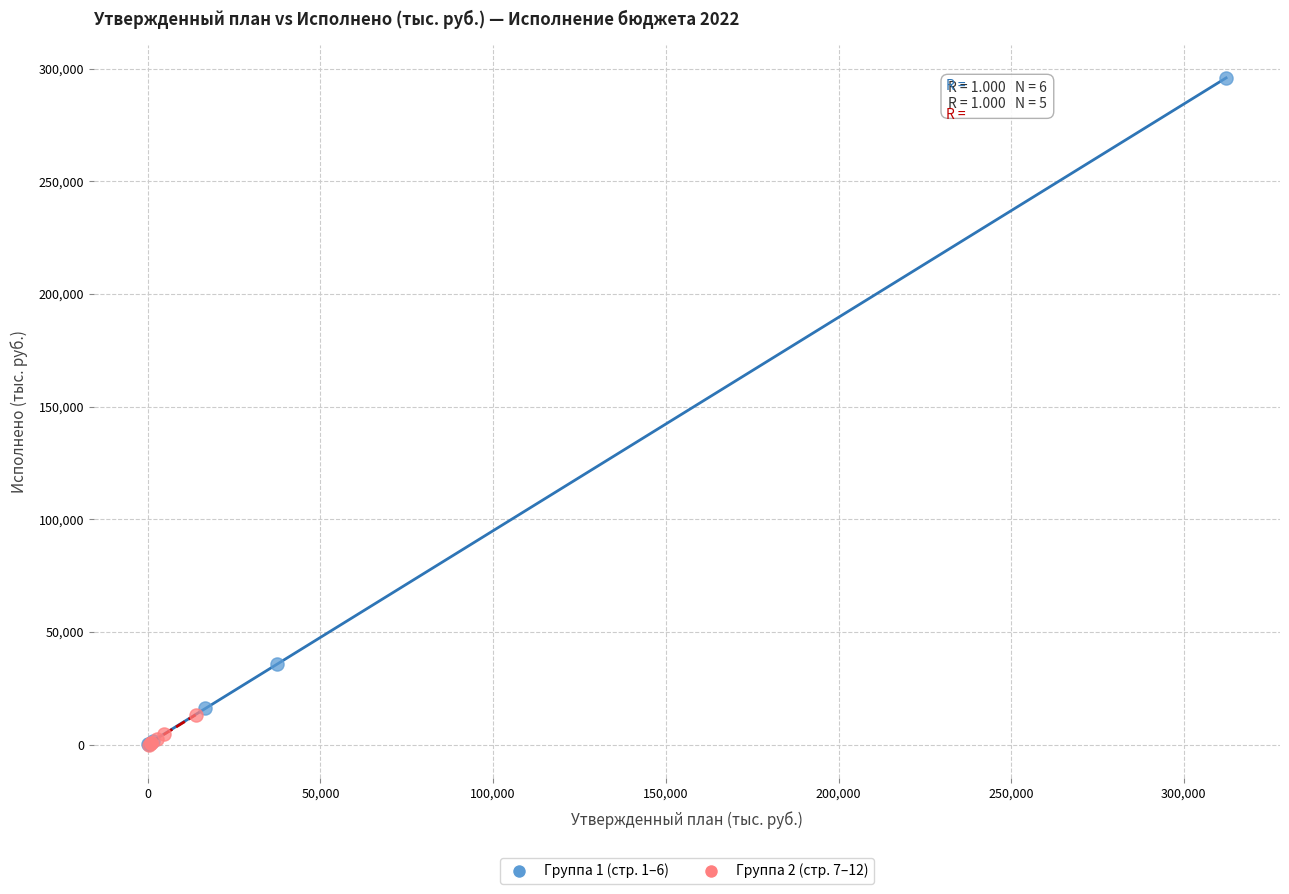

Which series reaches the maximum Y coordinate?

Группа 1 (стр. 1–6)